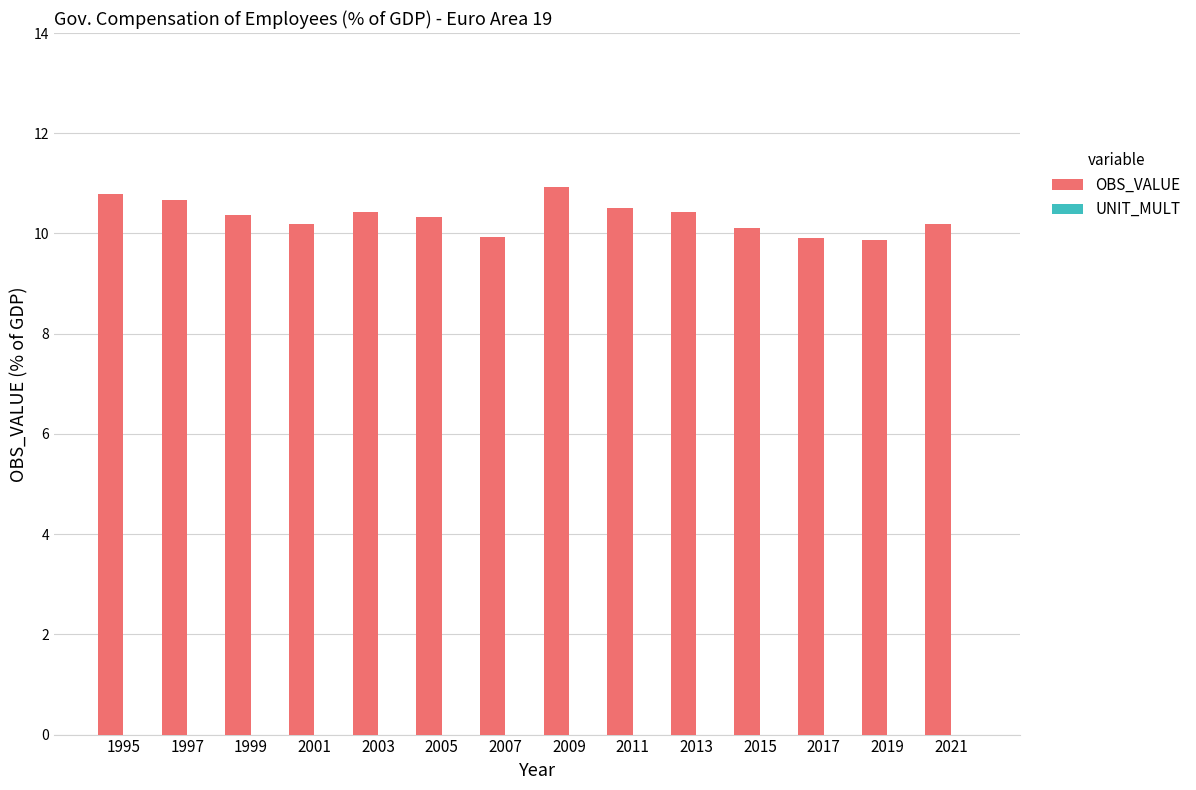

What is the difference between the second highest and second lowest values?

0.9